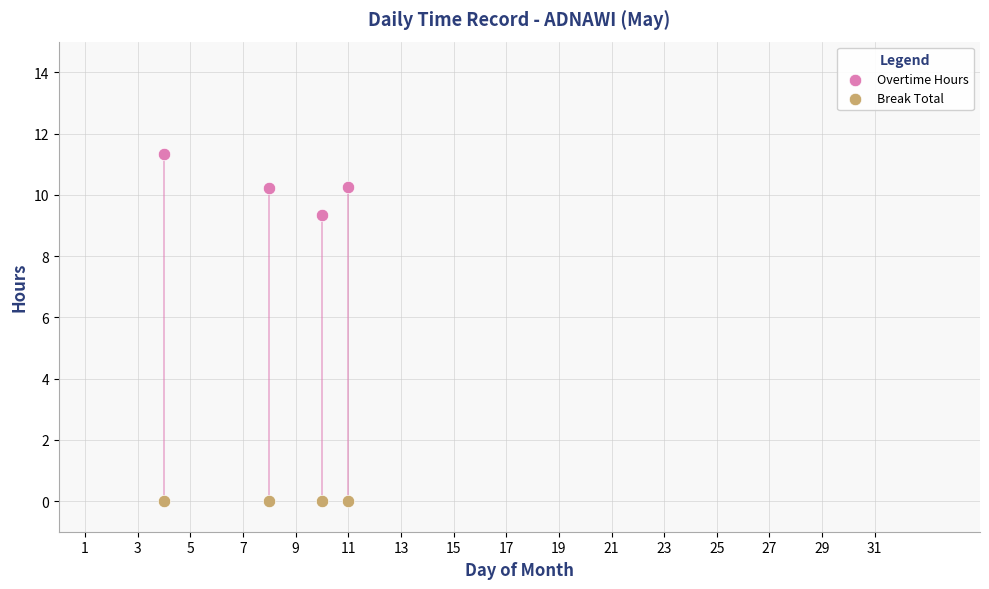

Which series reaches the minimum Y coordinate?

Break Total